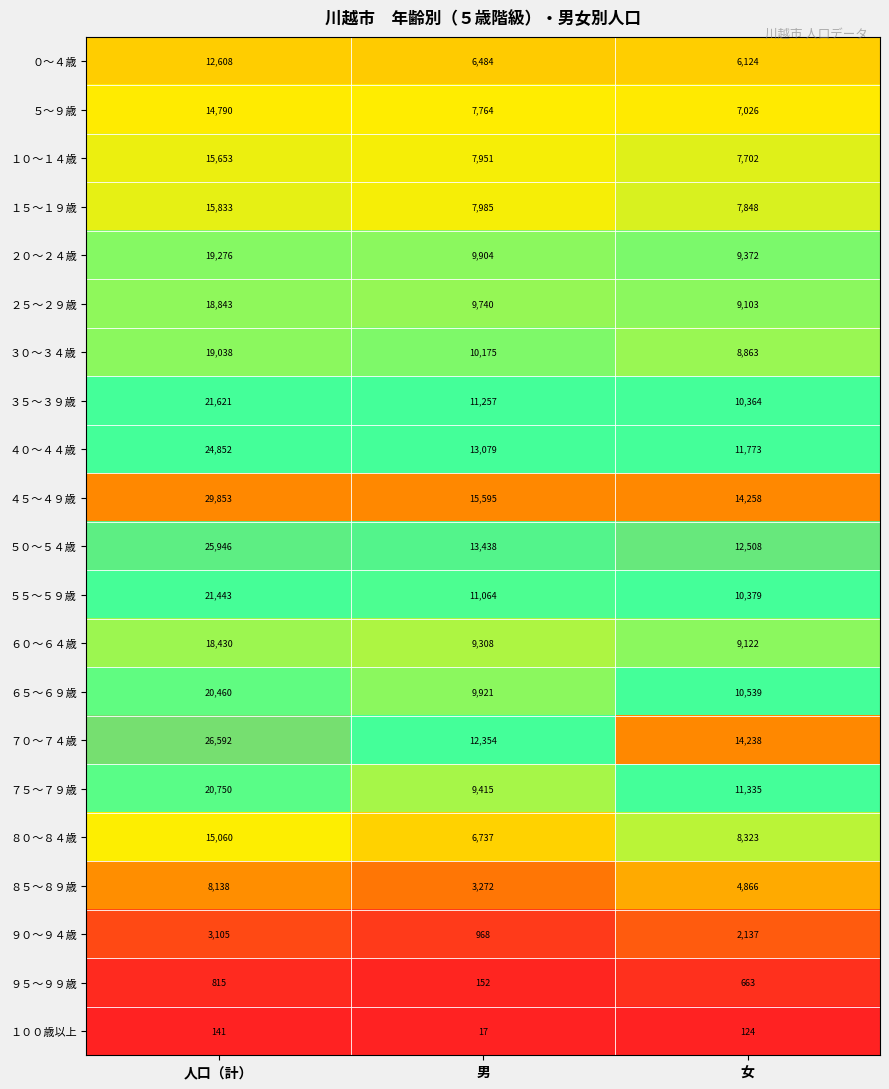

Is it true that ０～４歳 equals 22240 at 人口（計）?

False